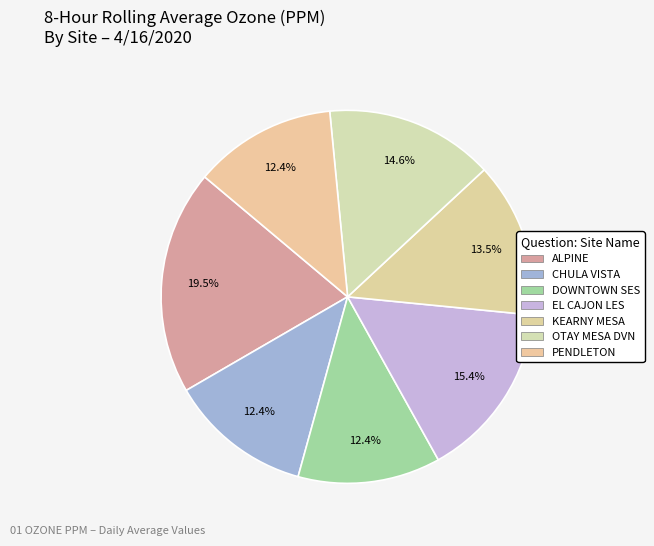

To the nearest percent, what portion does DOWNTOWN SES represent?

12%